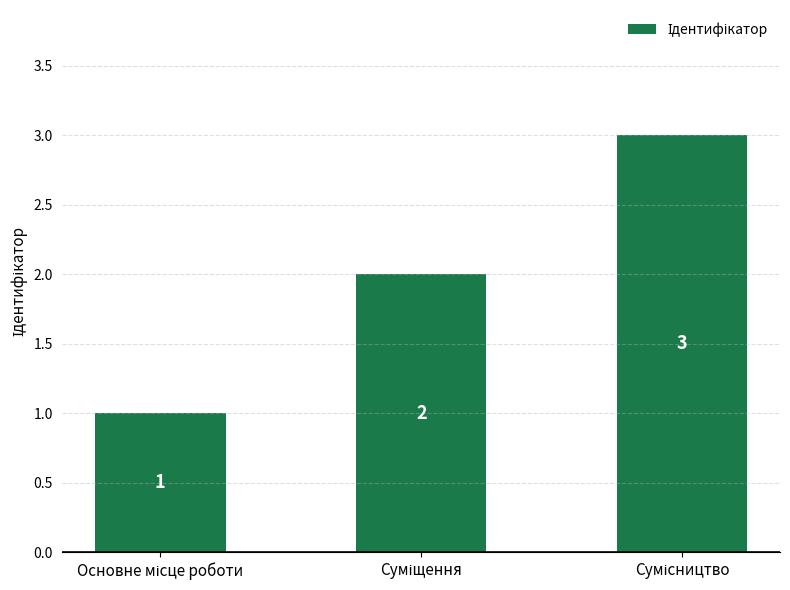

What is the greatest value displayed?

3